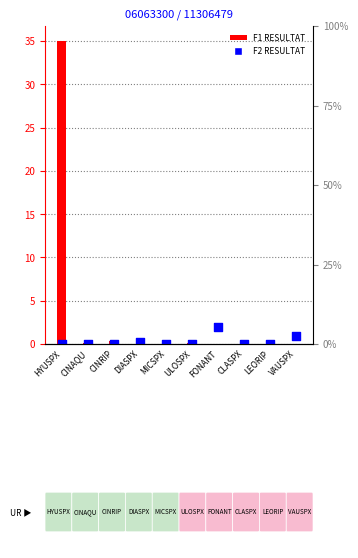

What are all the series names shown in the legend?

F1 RESULTAT, F2 RESULTAT